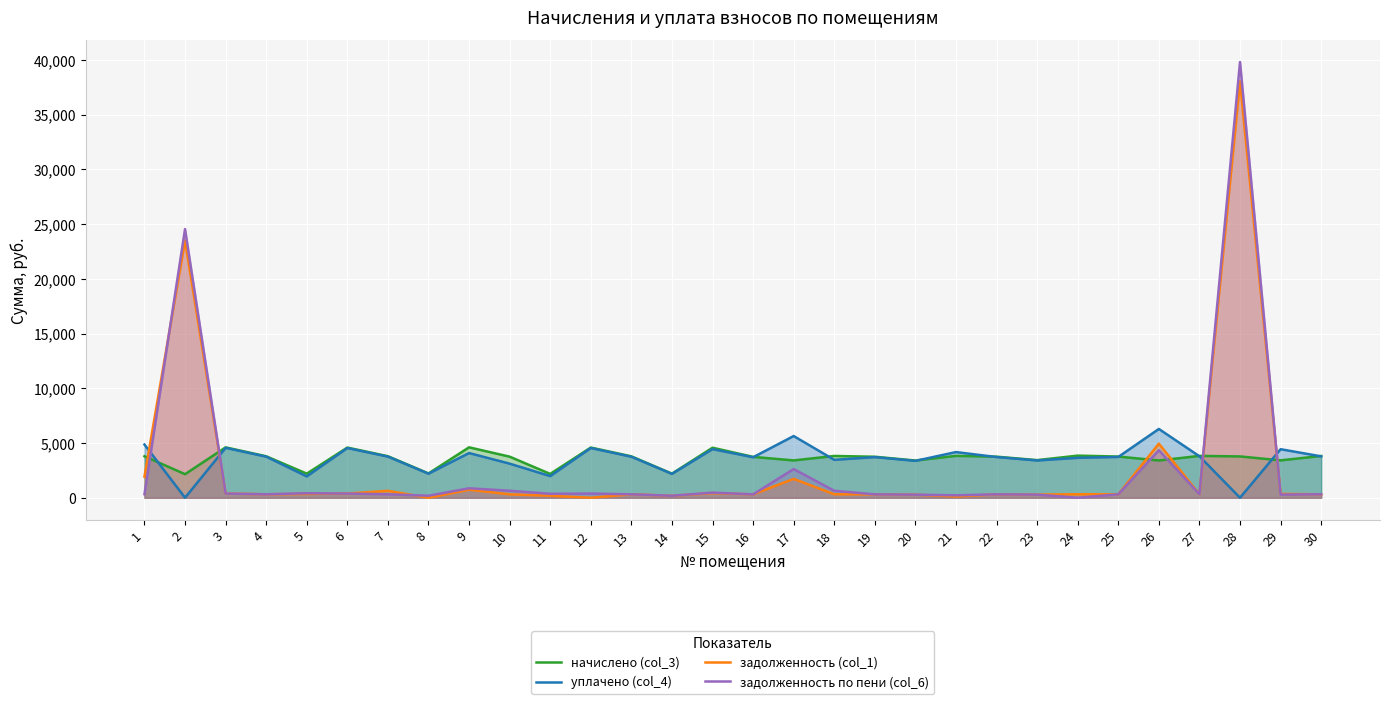

At which label does задолженность (col_1) reach its minimum?

8